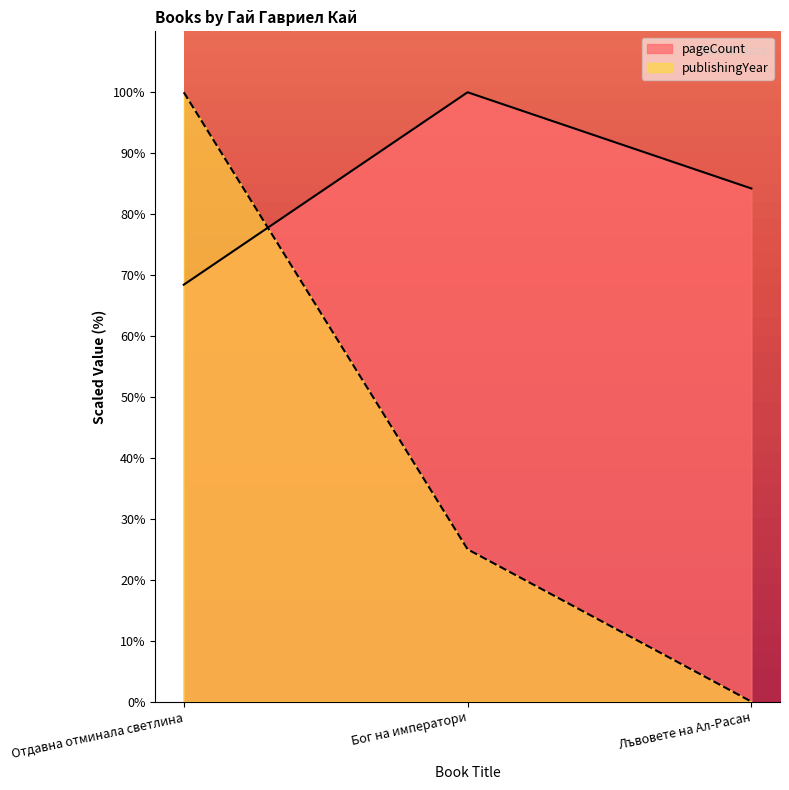

Rank the series by their maximum value, from lowest to highest.

pageCount, publishingYear